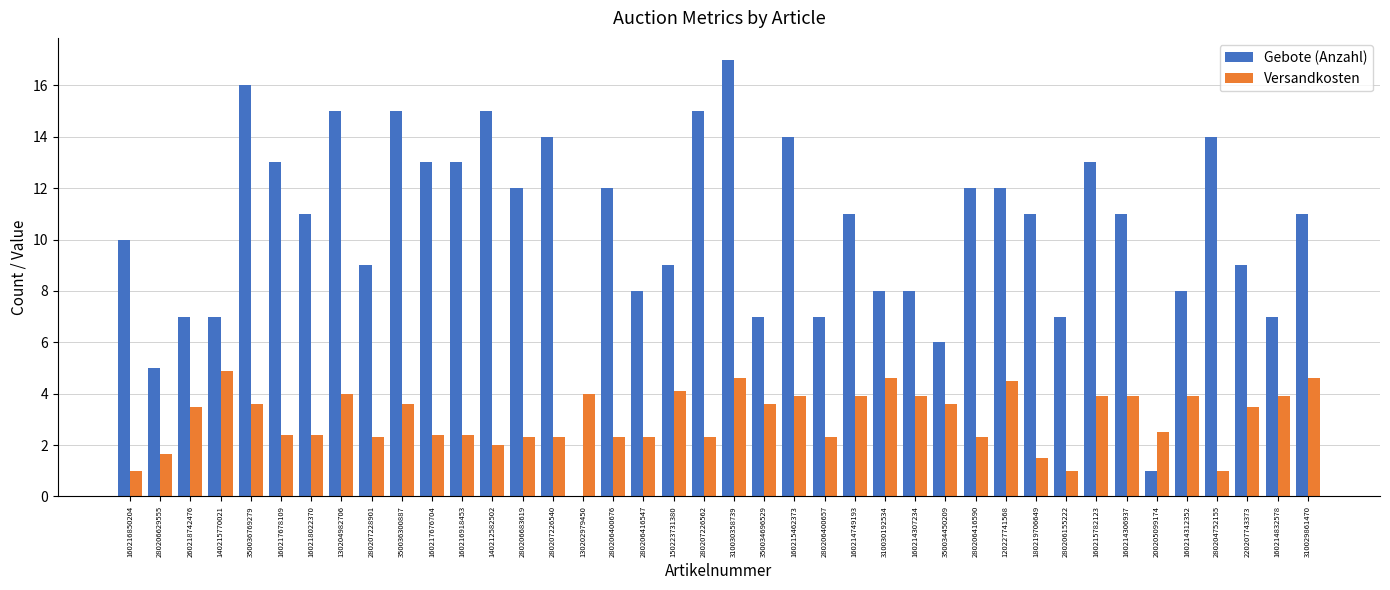

Which series has the largest range (max minus min)?

Gebote (Anzahl)